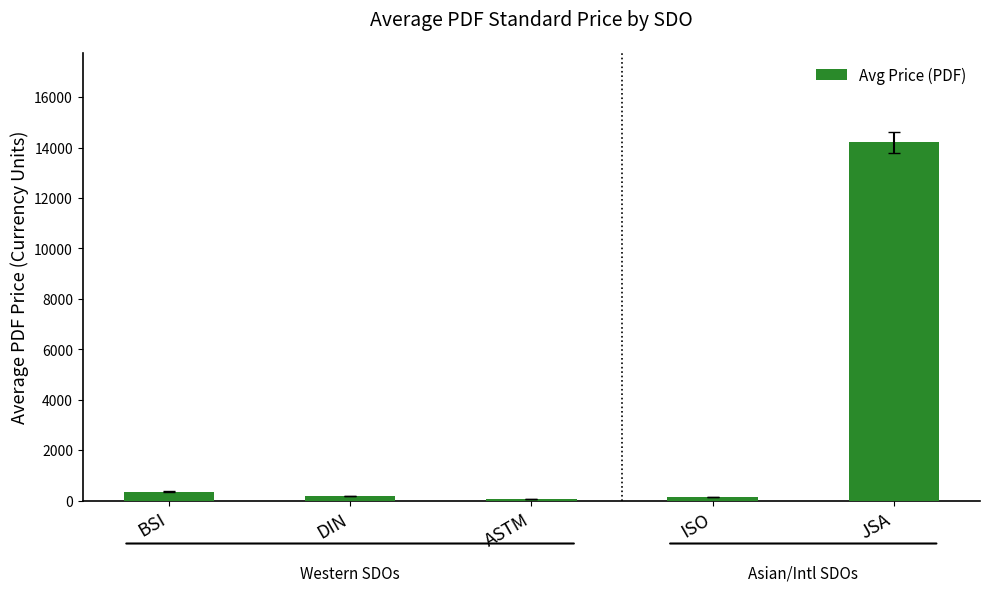

At which label does the data first exceed 191?

BSI